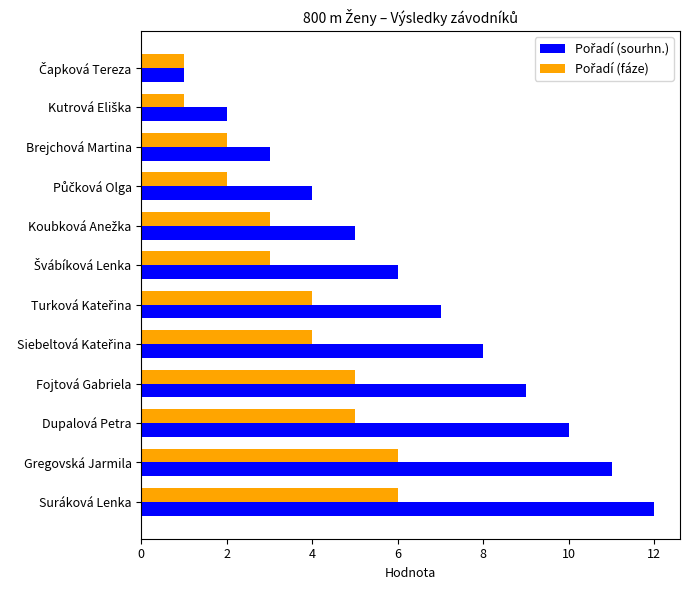

What is the total value across all series at Fojtová Gabriela?

14